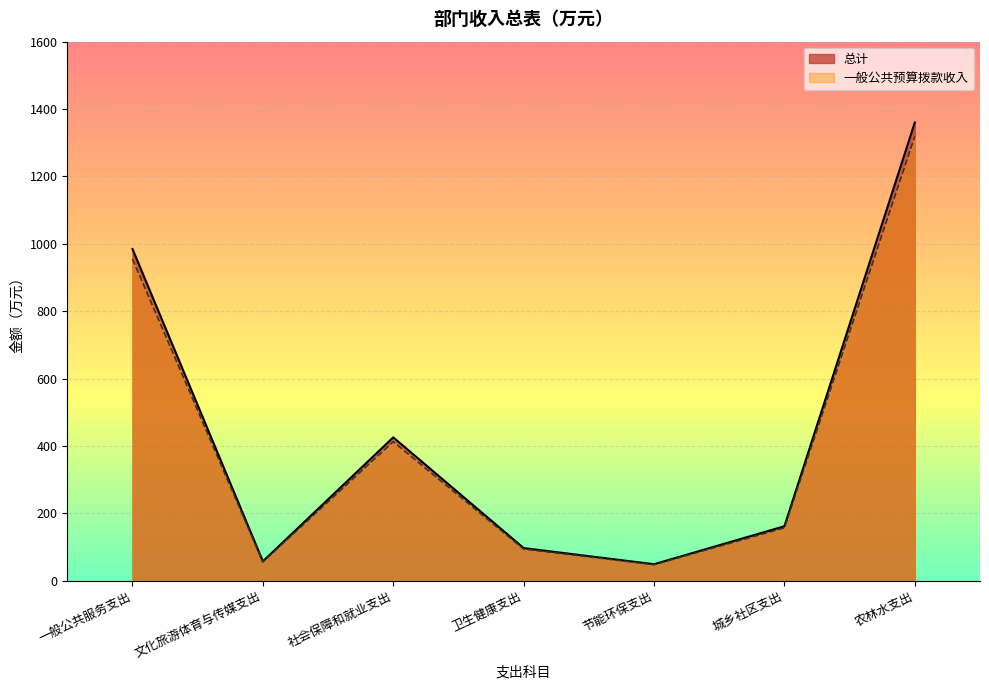

At which label is 一般公共预算拨款收入 closest to 683?

社会保障和就业支出